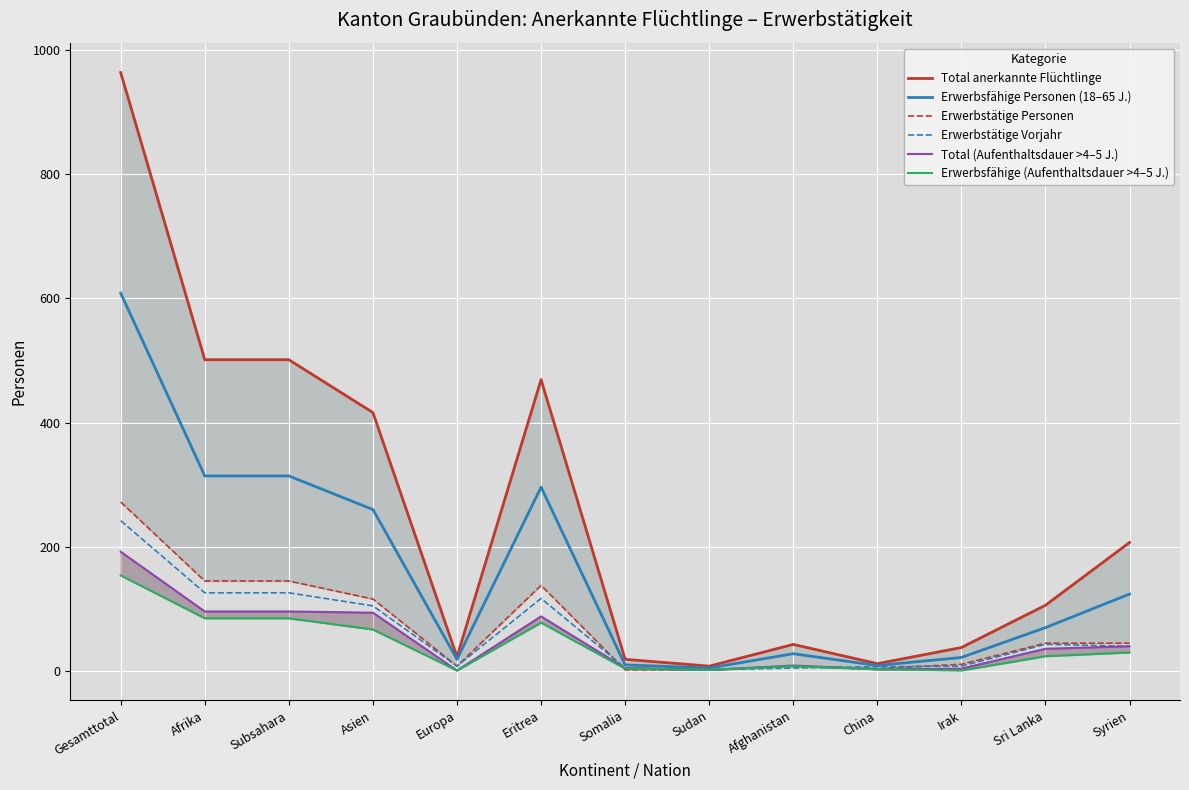

True or false: Erwerbsfähige (Aufenthaltsdauer >4–5 J.) has more than 2 points higher than both neighbors.

False